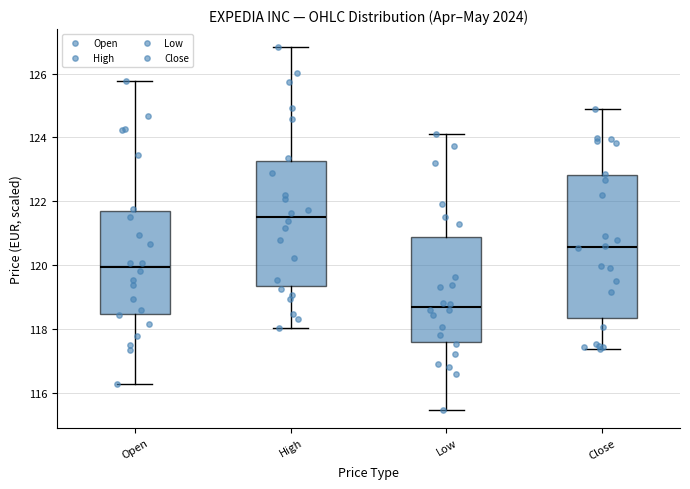

Which box's median line is the highest?

High